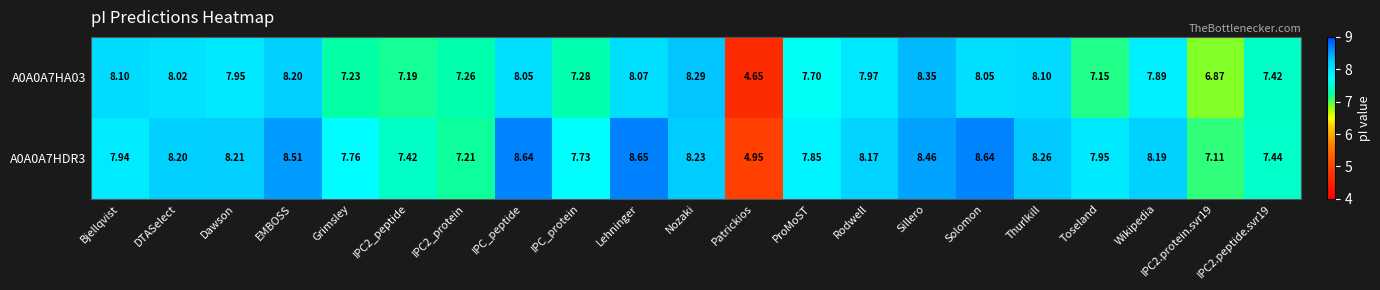

Is the value of A0A0A7HDR3 at IPC2.protein.svr19 greater than the value of A0A0A7HA03 at IPC_peptide?

No